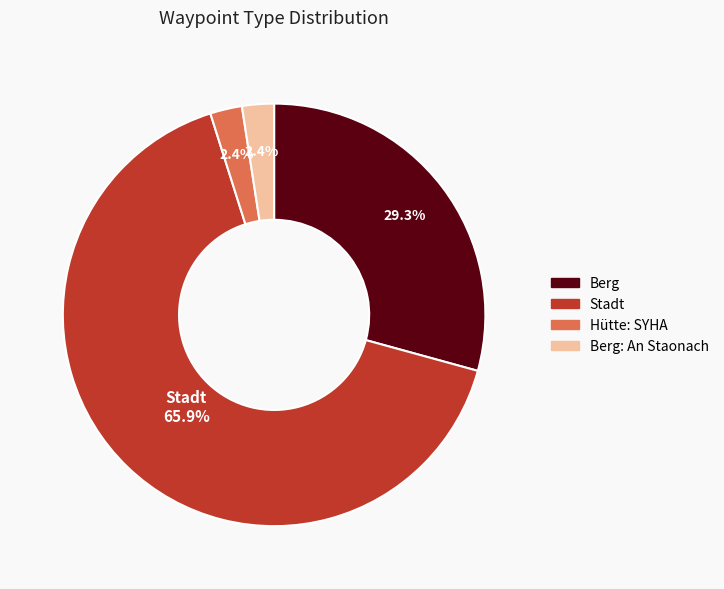

Which category has the biggest portion of the pie?

Stadt